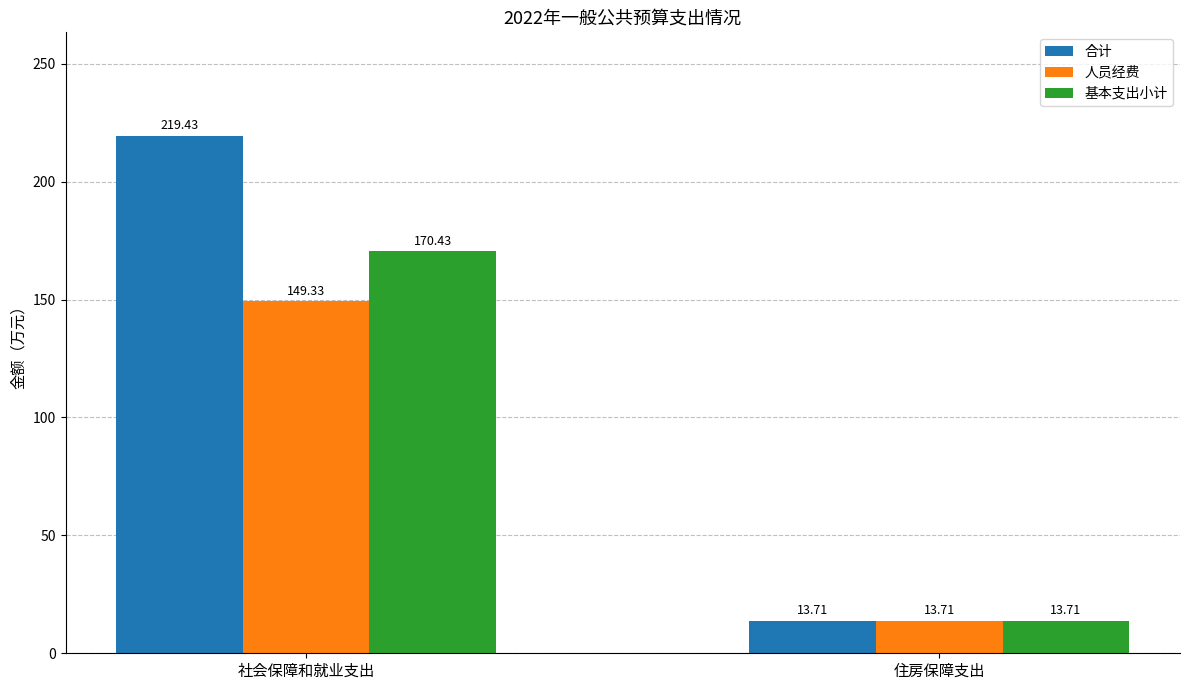

What position from the right is 社会保障和就业支出?

2